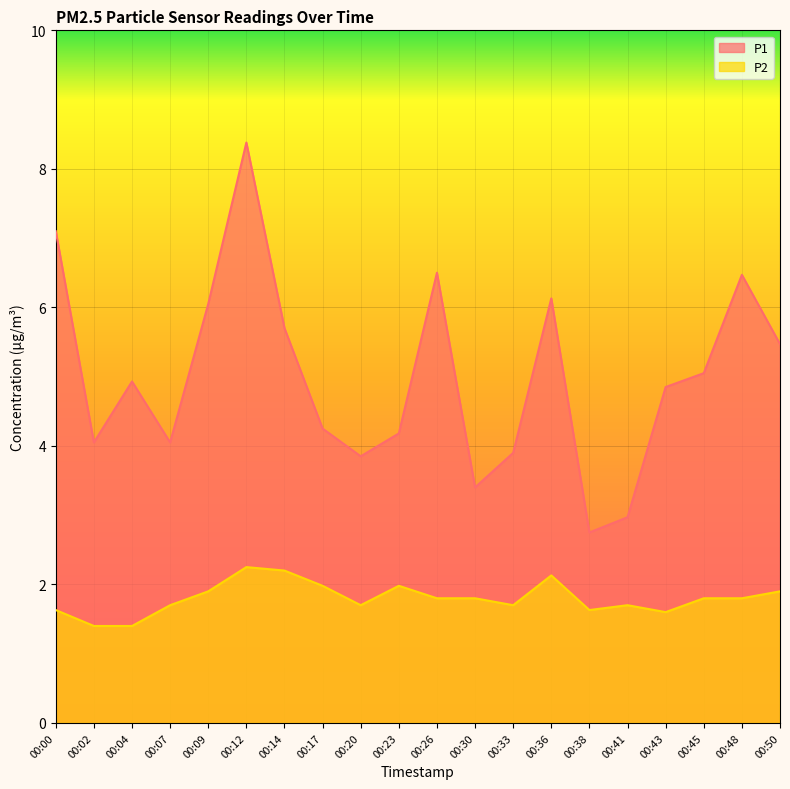

Reading right to left, list all the values displayed in this chart.

P1: 00:50=5.5	00:48=6.5	00:45=5.0	00:43=4.8	00:41=3.0	00:38=2.8	00:36=6.1	00:33=3.9	00:30=3.4	00:26=6.5	00:23=4.2	00:20=3.9	00:17=4.2	00:14=5.7	00:12=8.4	00:09=6.0	00:07=4.0	00:04=4.9	00:02=4.0	00:00=7.1
P2: 00:50=1.9	00:48=1.8	00:45=1.8	00:43=1.6	00:41=1.7	00:38=1.6	00:36=2.1	00:33=1.7	00:30=1.8	00:26=1.8	00:23=2.0	00:20=1.7	00:17=2.0	00:14=2.2	00:12=2.2	00:09=1.9	00:07=1.7	00:04=1.4	00:02=1.4	00:00=1.6